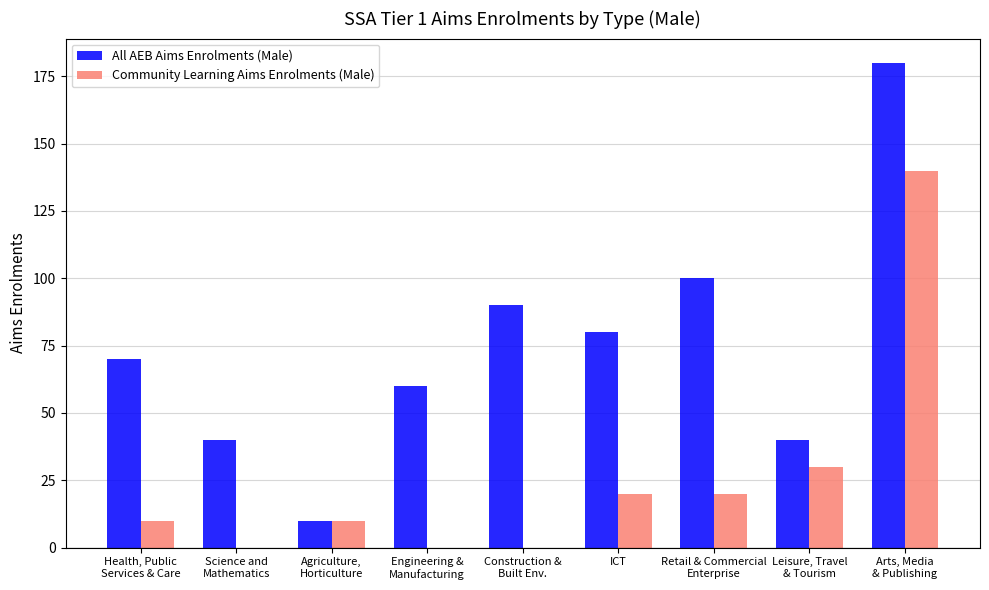

What is the sum of all Community Learning Aims Enrolments (Male) values?

230